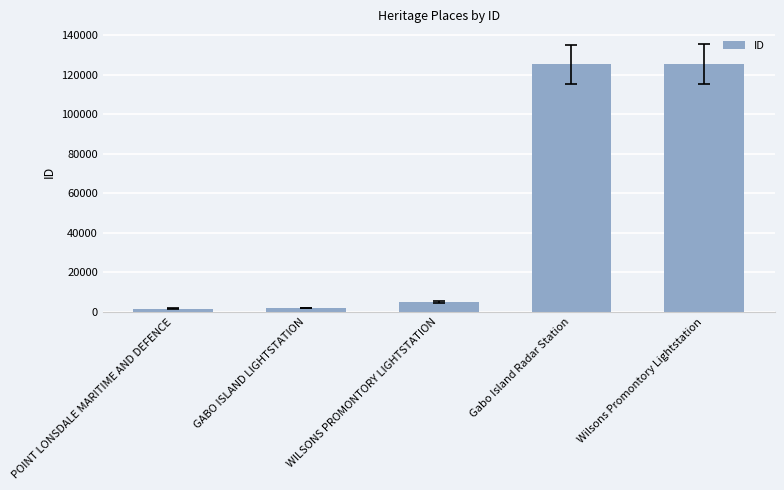

Approximately how many times larger is the value at Gabo Island Radar Station compared to WILSONS PROMONTORY LIGHTSTATION?

25.3